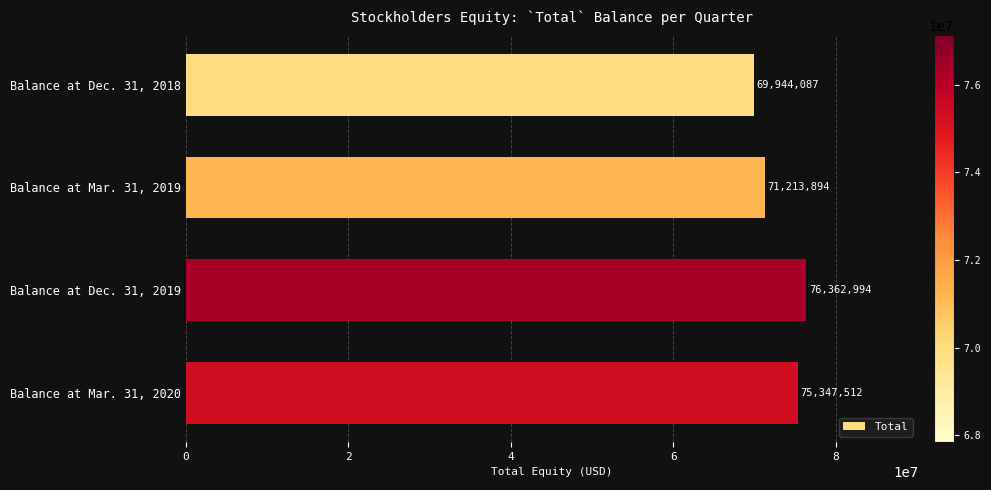

Between Balance at Dec. 31, 2019 and Balance at Dec. 31, 2018, which is larger?

Balance at Dec. 31, 2019